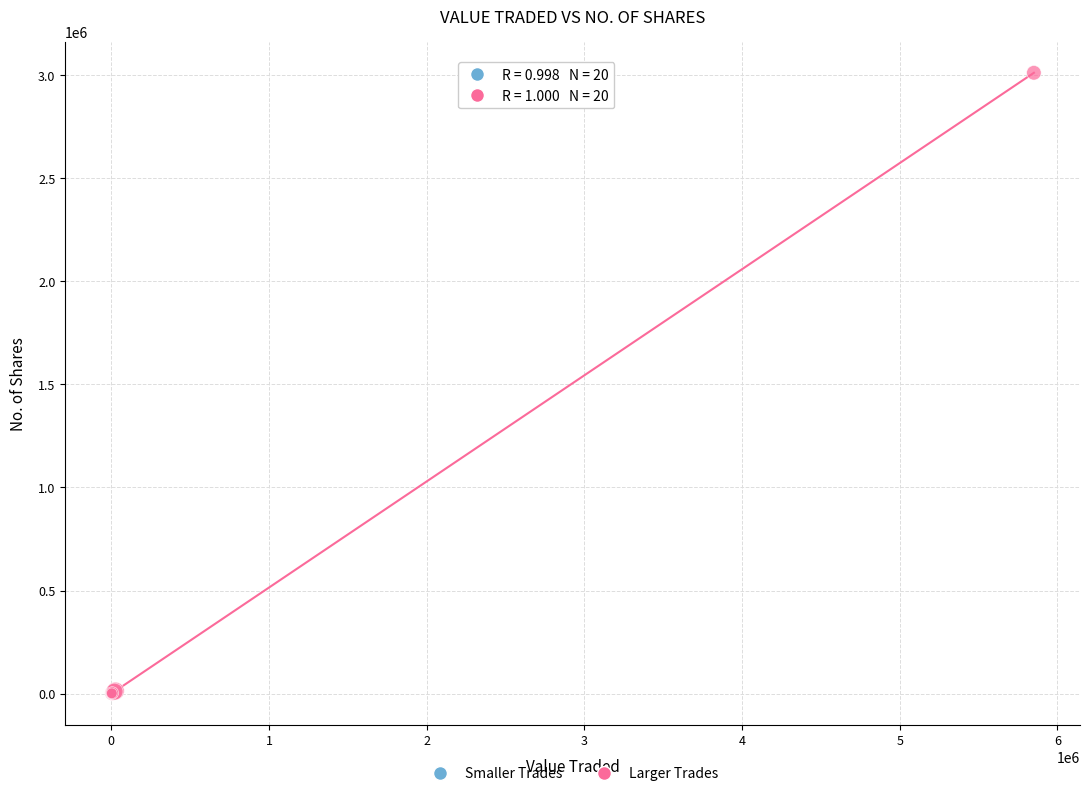

What are all the series names shown in the legend?

Smaller Trades, Larger Trades